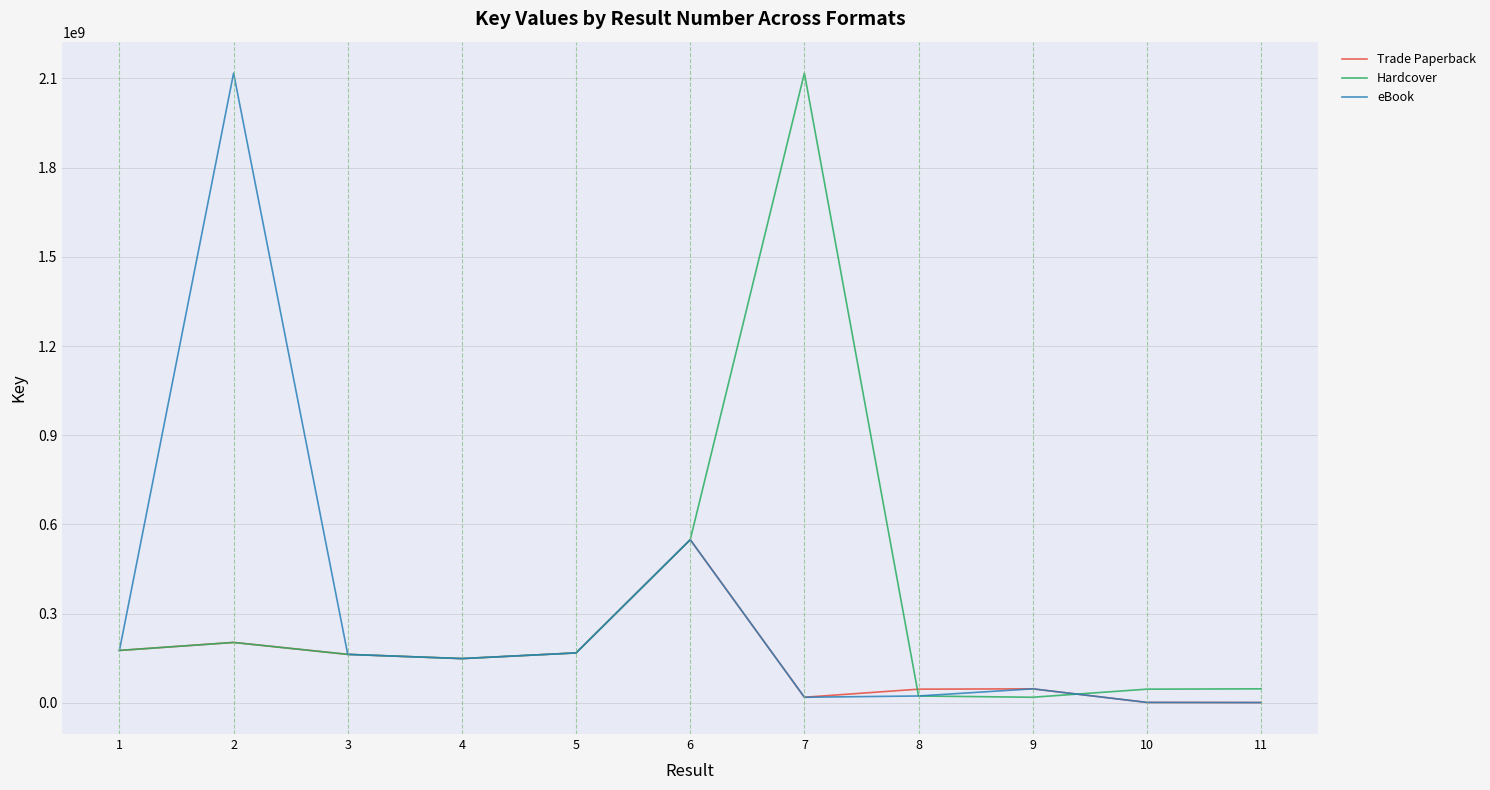

At how many categories does at least one series exceed 1018118362?

2